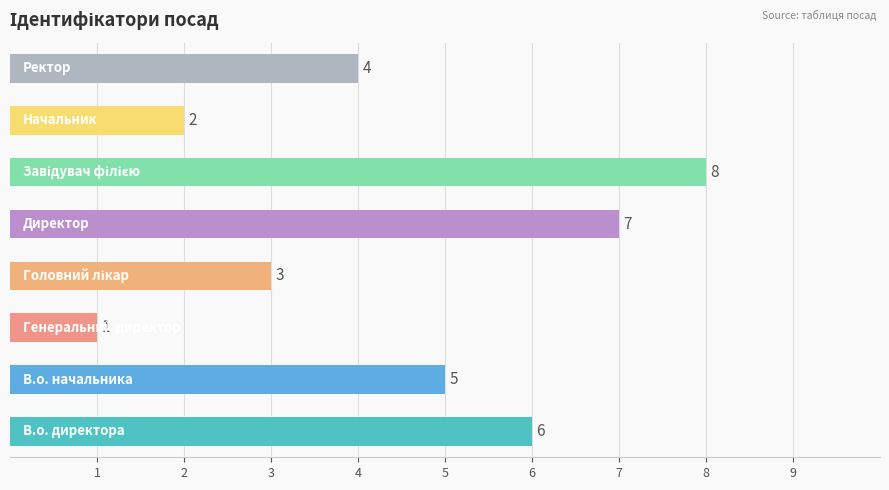

Does the chart contain stacked bars?

No